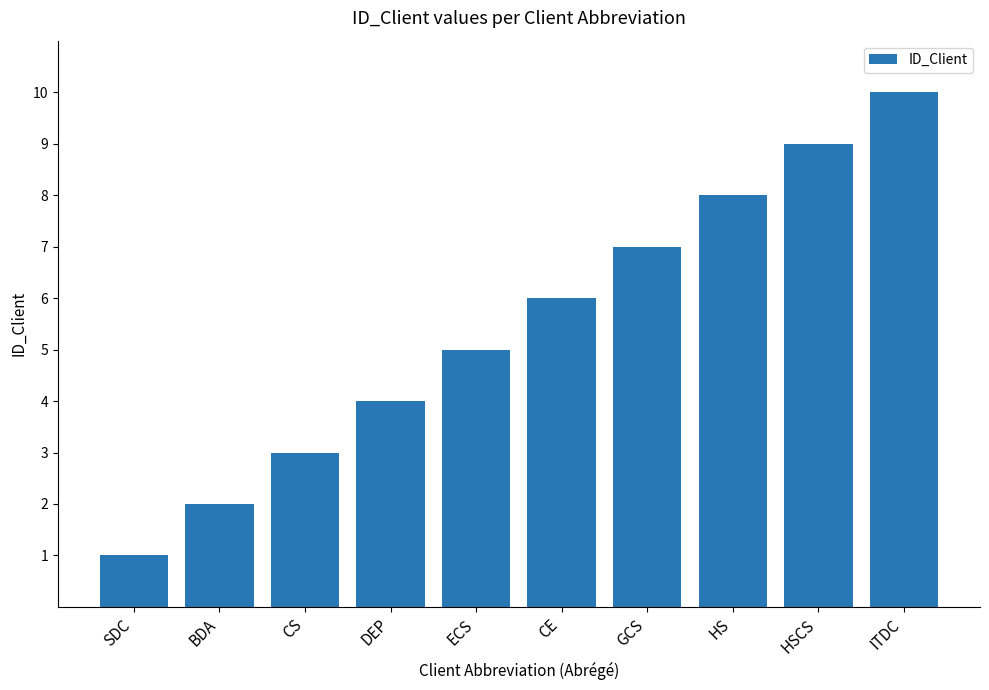

What is the label of the 6th bar from the left?

CE